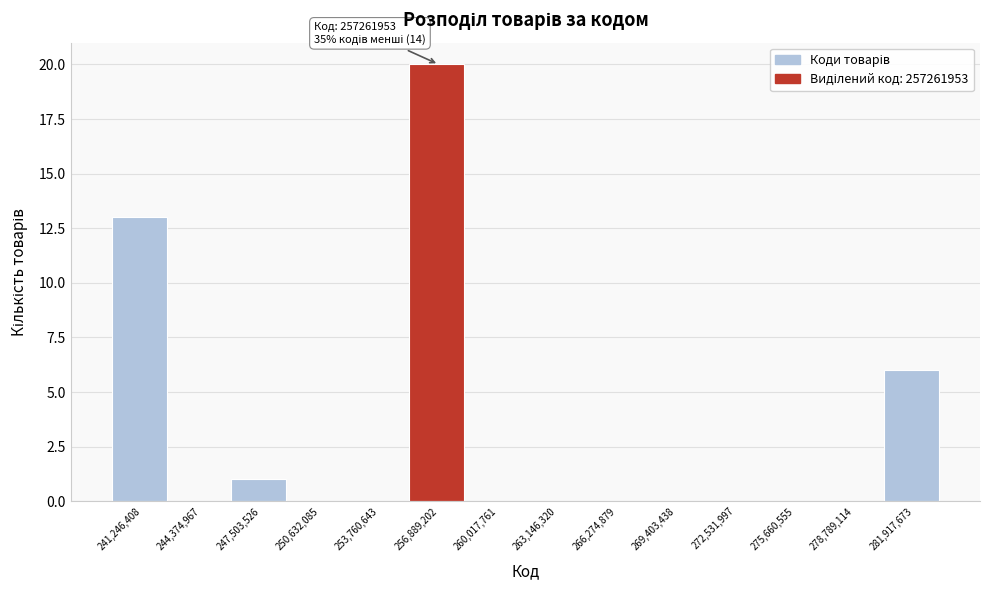

Which range on the x-axis has the tallest bar?

255500000 to 258500000